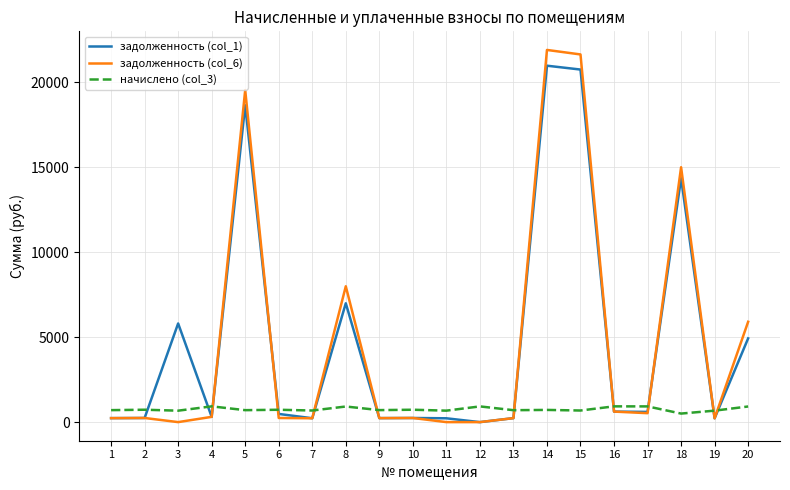

What is the difference between the maximum and second lowest values in the задолженность (col_1) series?

20734.2